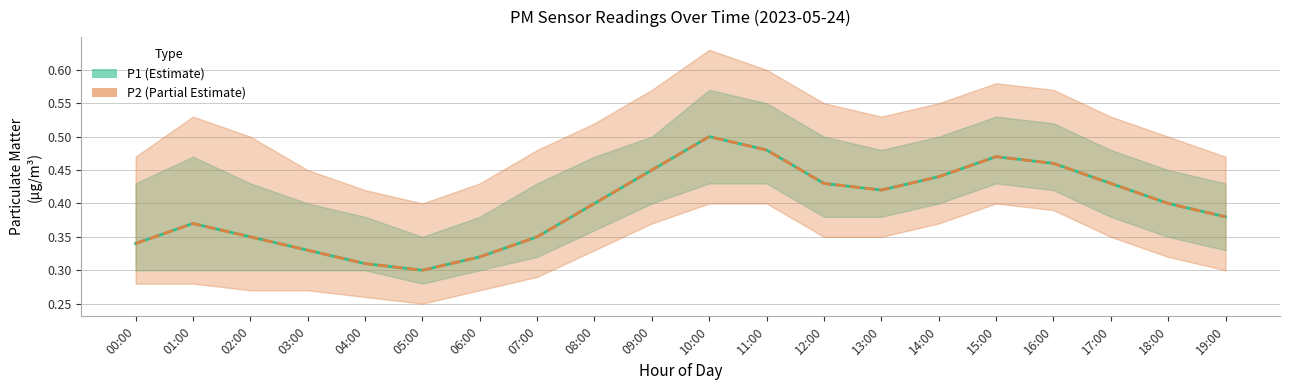

What is the average value of the P2 series?

0.4